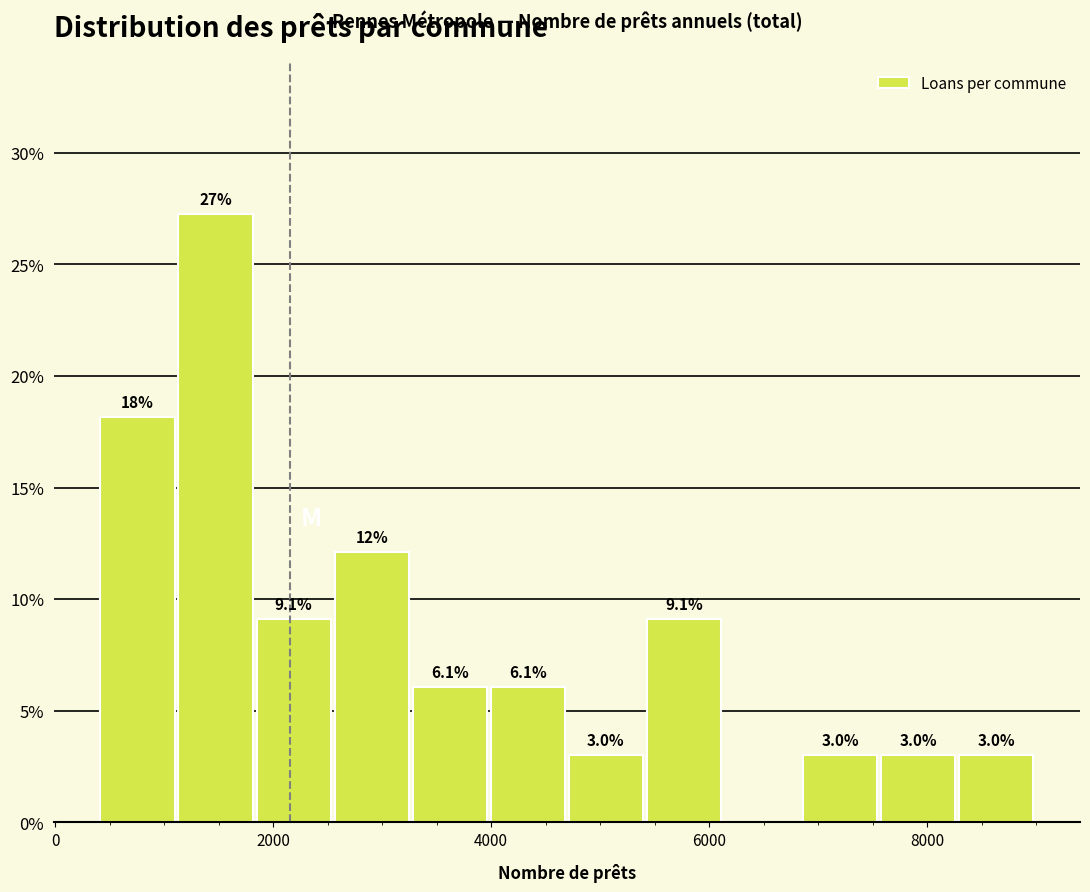

Read against the x-axis, roughly where is the centre of the tallest bar?

1400